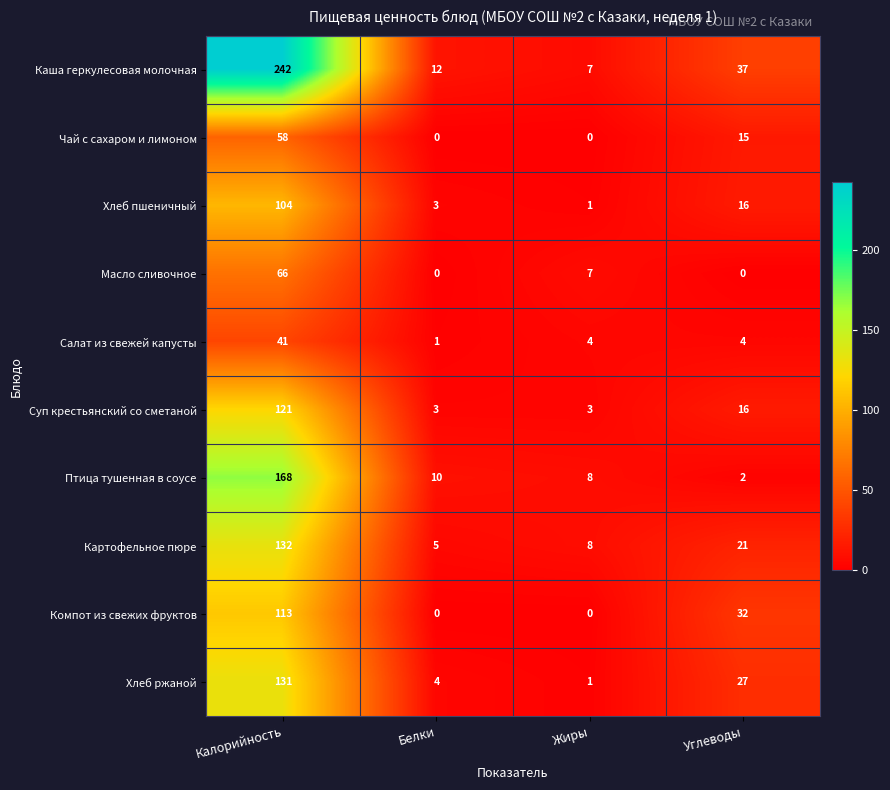

Where is Картофельное пюре nearest to the value 68?

Углеводы